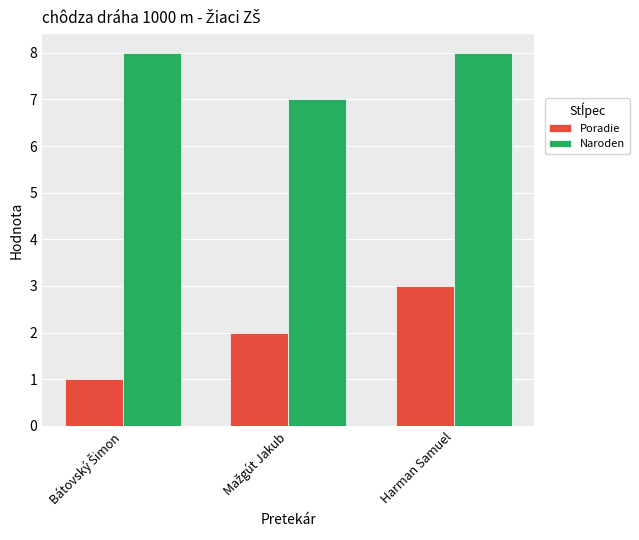

List the series in order of their peak value, highest first.

Naroden, Poradie